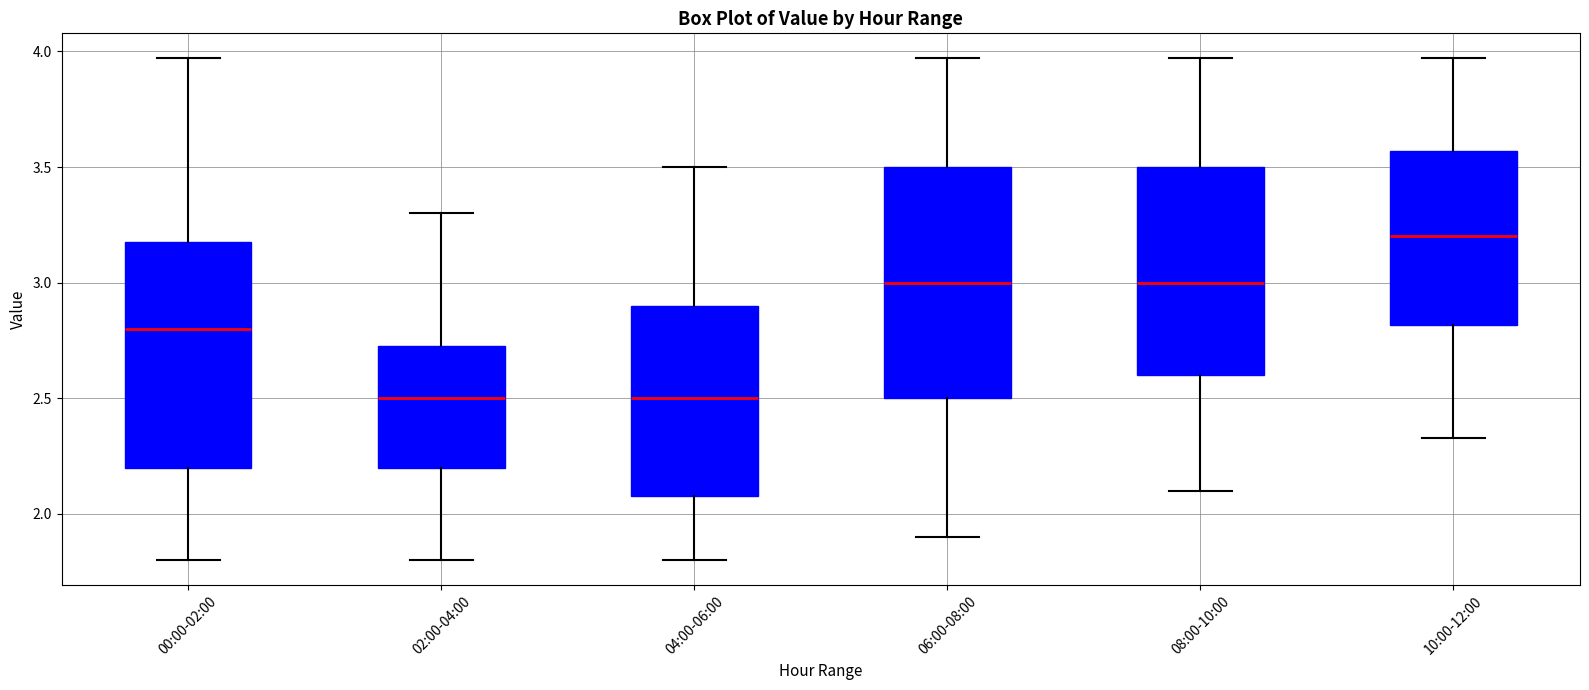

Where does the lower whisker of the box for 06:00-08:00 end on the y-axis? The values are not printed on the chart, so give them approximately, as read against the axis.

1.90